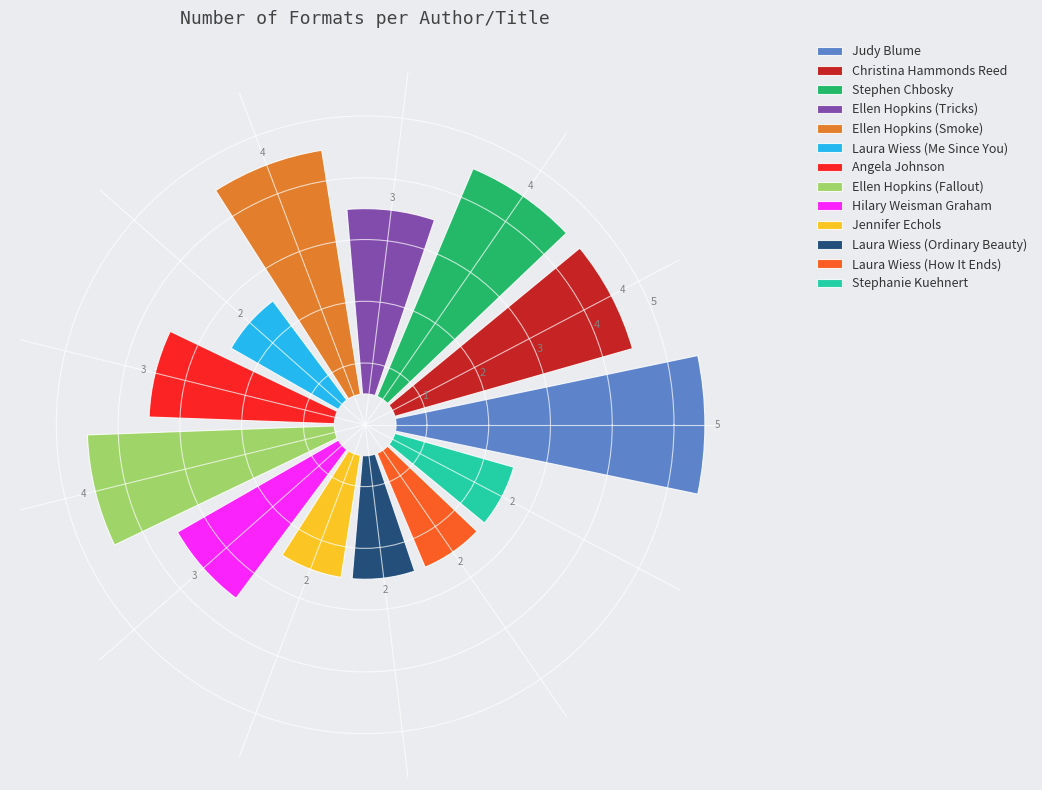

Count the number of slices in the pie.

13